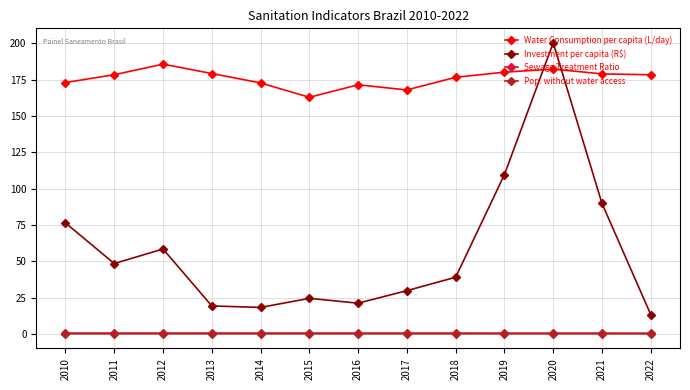

True or false: Investment per capita (R$) has a value of 12.1 at 2016.

False